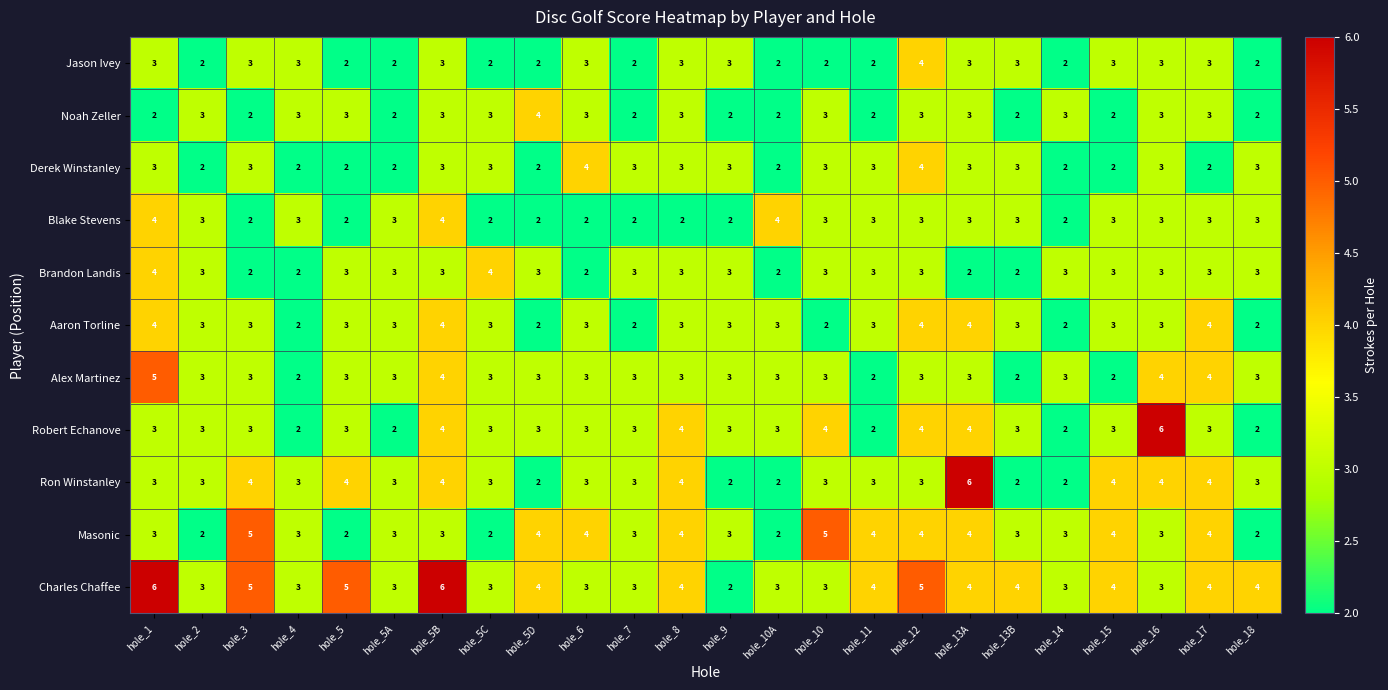

Which series changed the most between hole_3 and hole_6?

Charles Chaffee